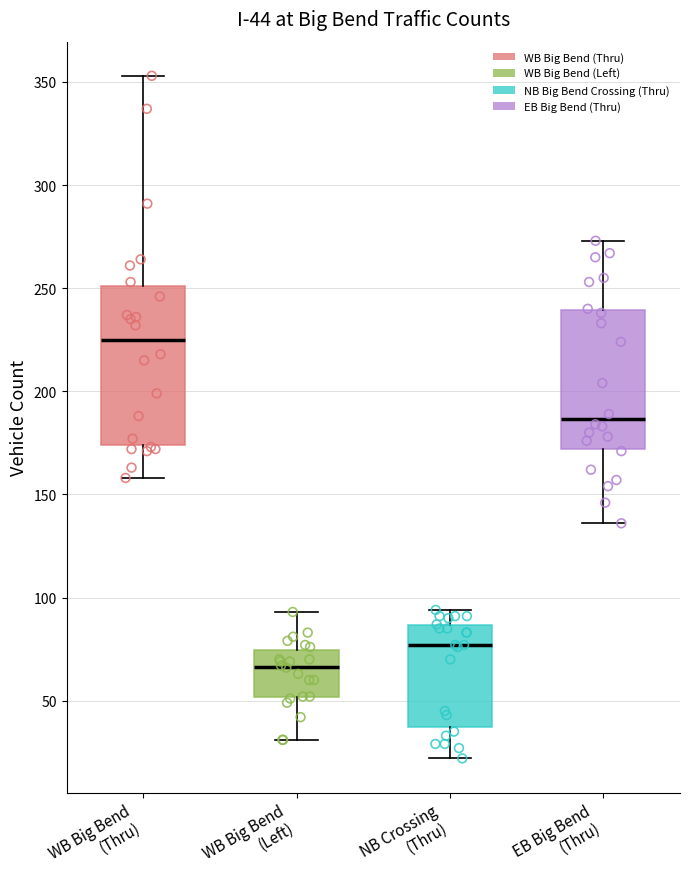

Which box has the highest median line?

WB Big Bend (Thru)